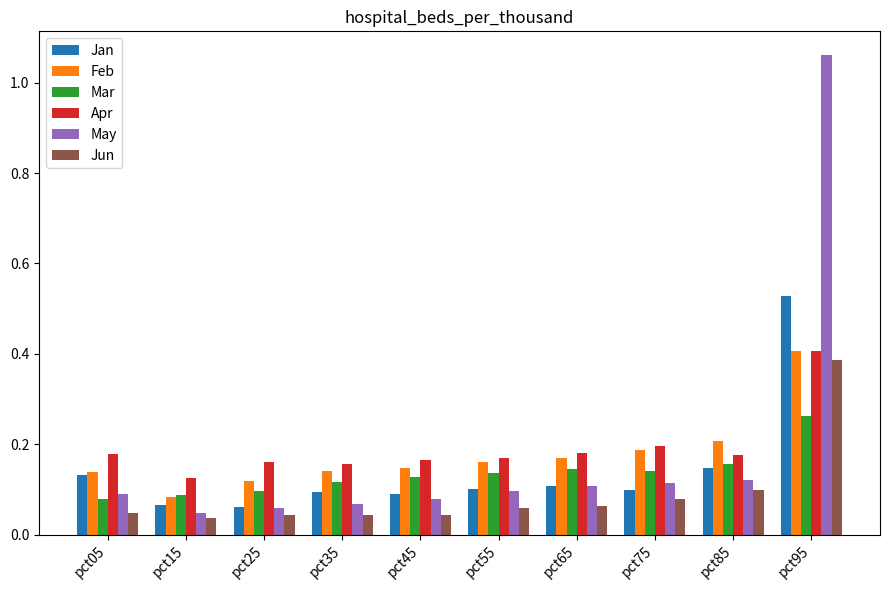

The Feb series shows 0.3 at pct75. True or false?

False